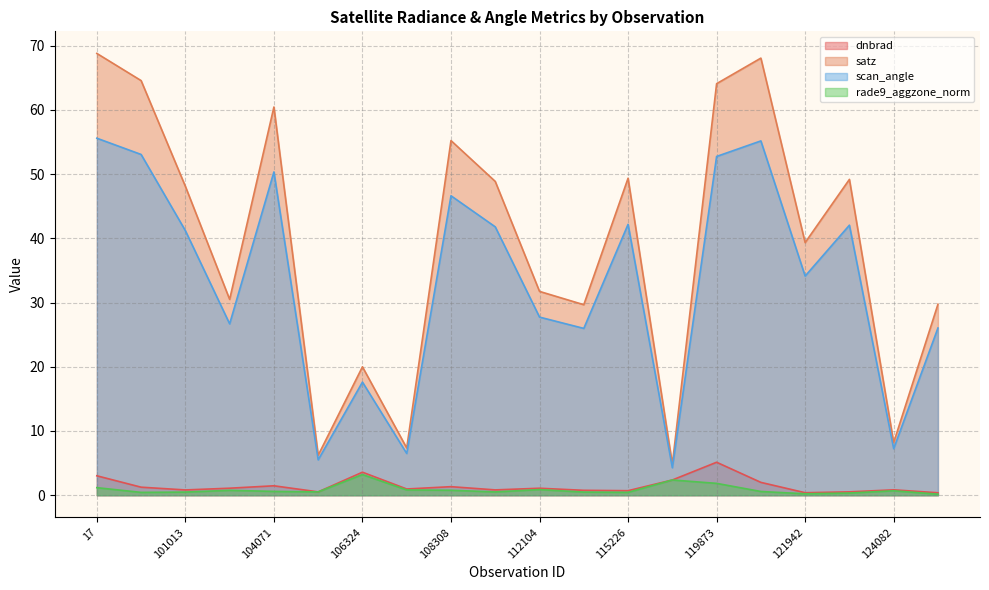

Is the value of scan_angle at 123366 greater than the value of rade9_aggzone_norm at 113644?

Yes